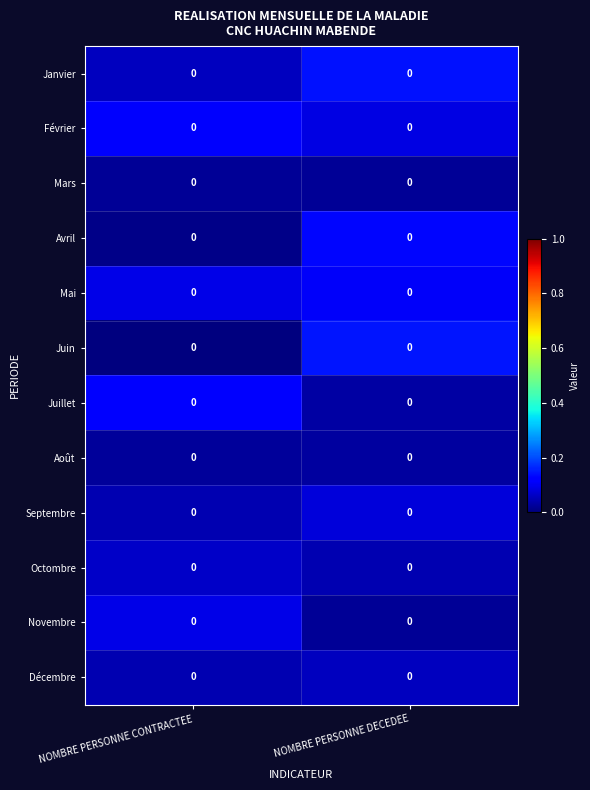

Is the value of Janvier at NOMBRE PERSONNE CONTRACTEE greater than the value of Octombre at NOMBRE PERSONNE CONTRACTEE?

No